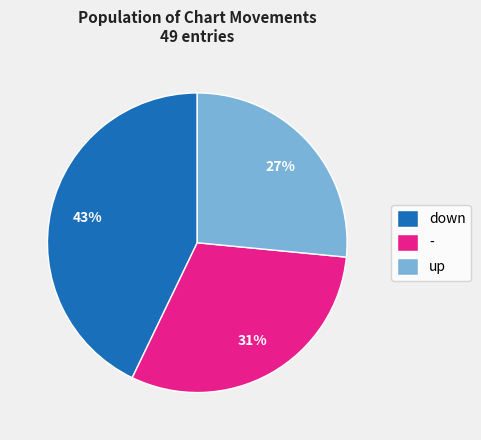

To the nearest percent, what is the difference between the - and up slice percentages?

4%